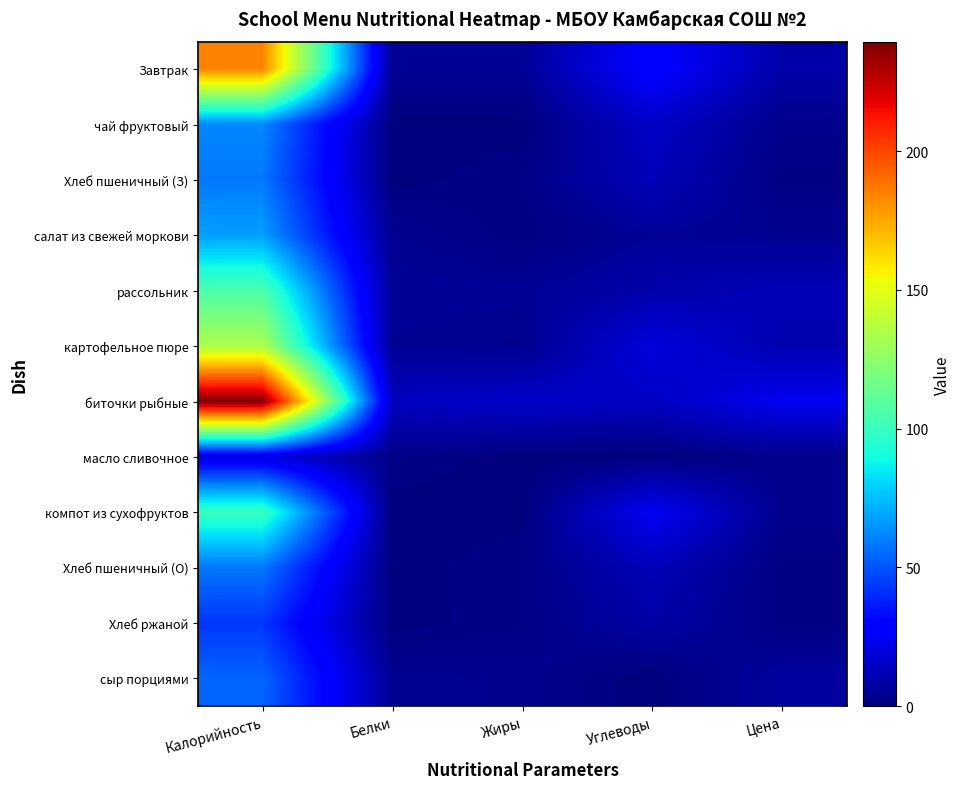

What is the sum of the масло сливочное values at Цена and Белки?

5.2